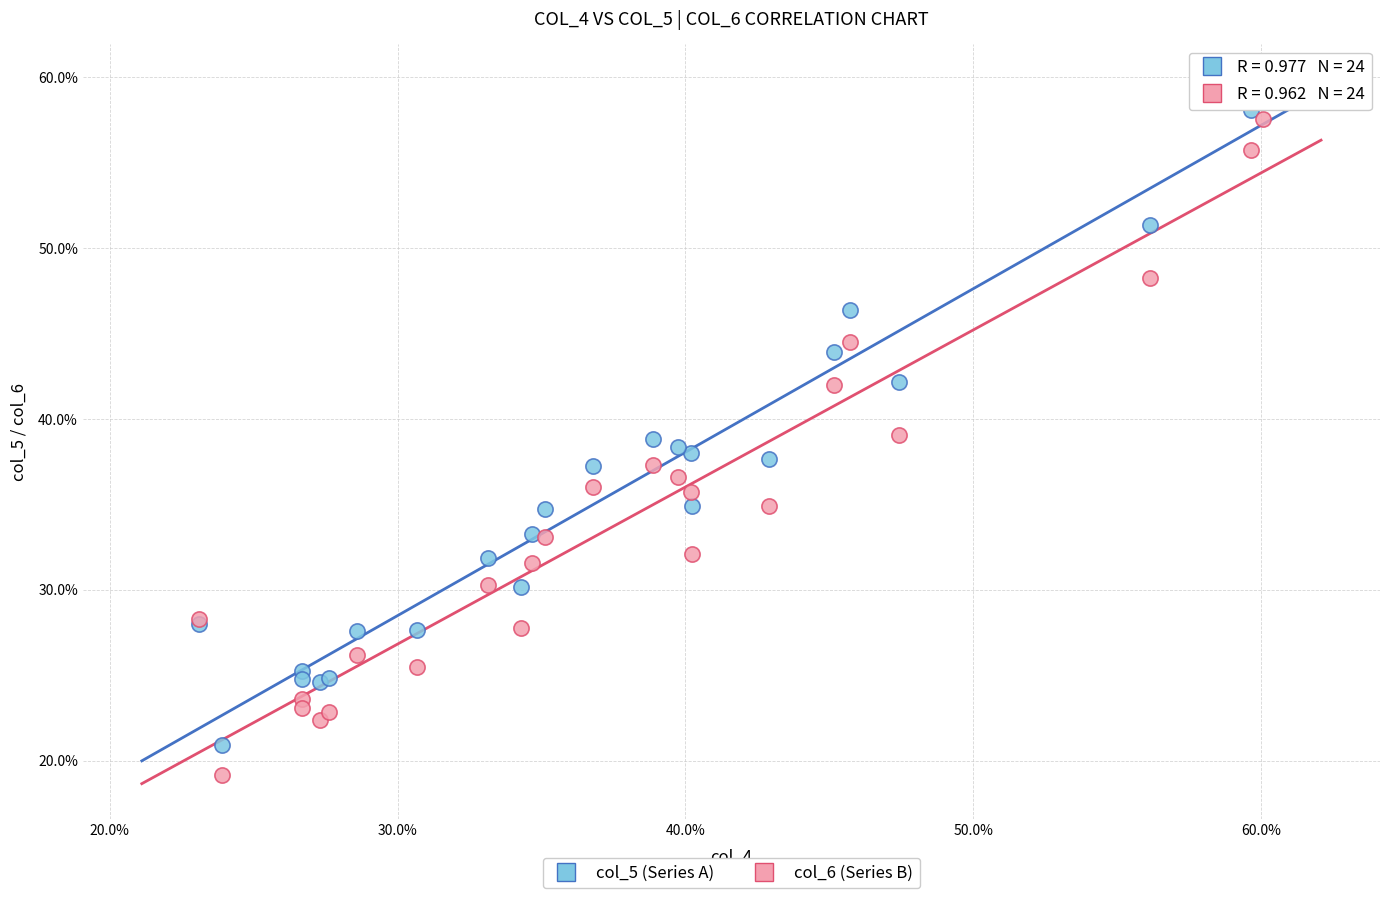

What are all the series names shown in the legend?

col_5 (Series A), col_6 (Series B)